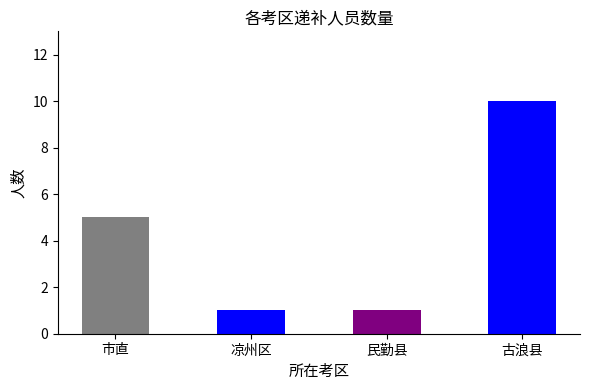

What is the greatest value displayed?

10